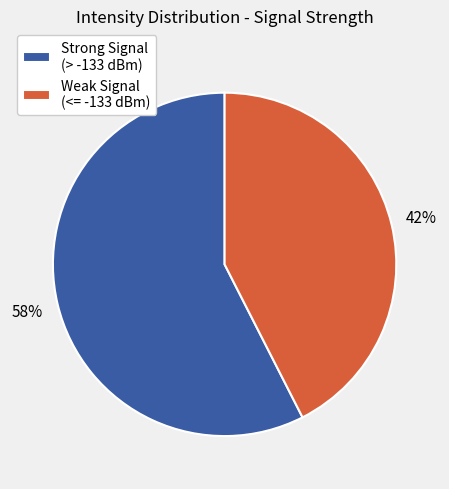

Rank the categories by value from lowest to highest.

Weak Signal (<= -133 dBm), Strong Signal (> -133 dBm)